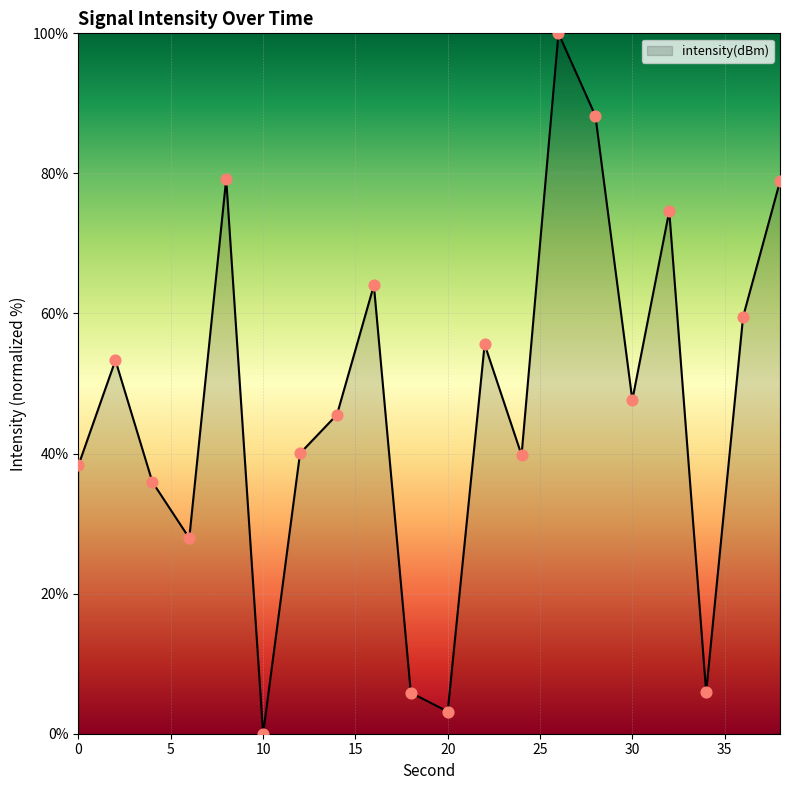

What is the difference between the maximum and minimum values?

100.0